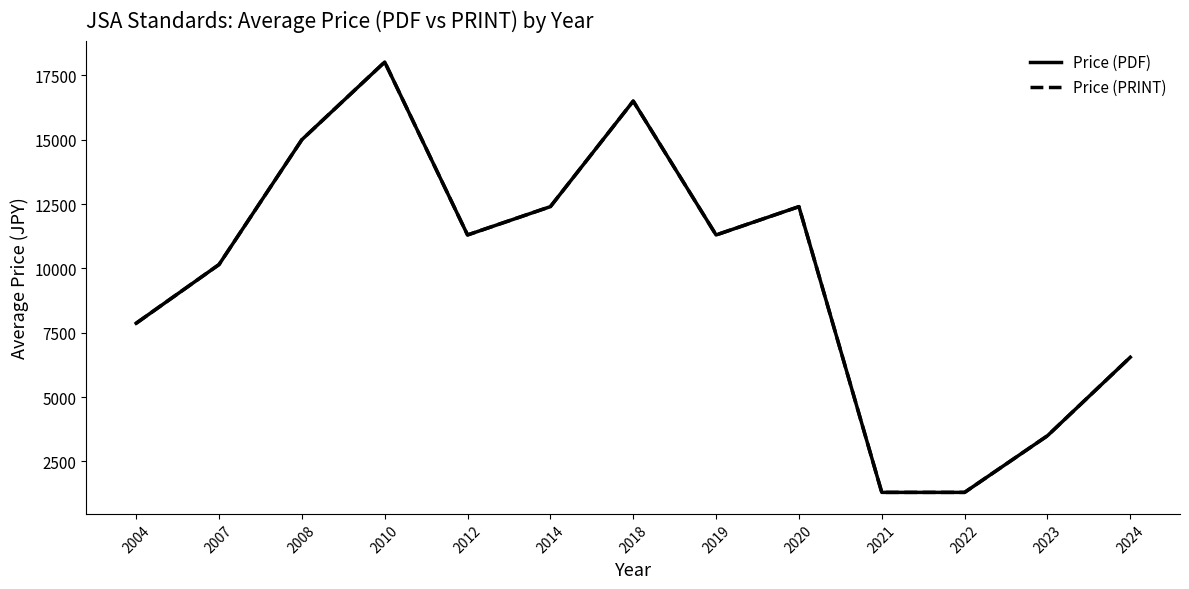

True or false: Price (PDF) and Price (PRINT) cross at least once.

False